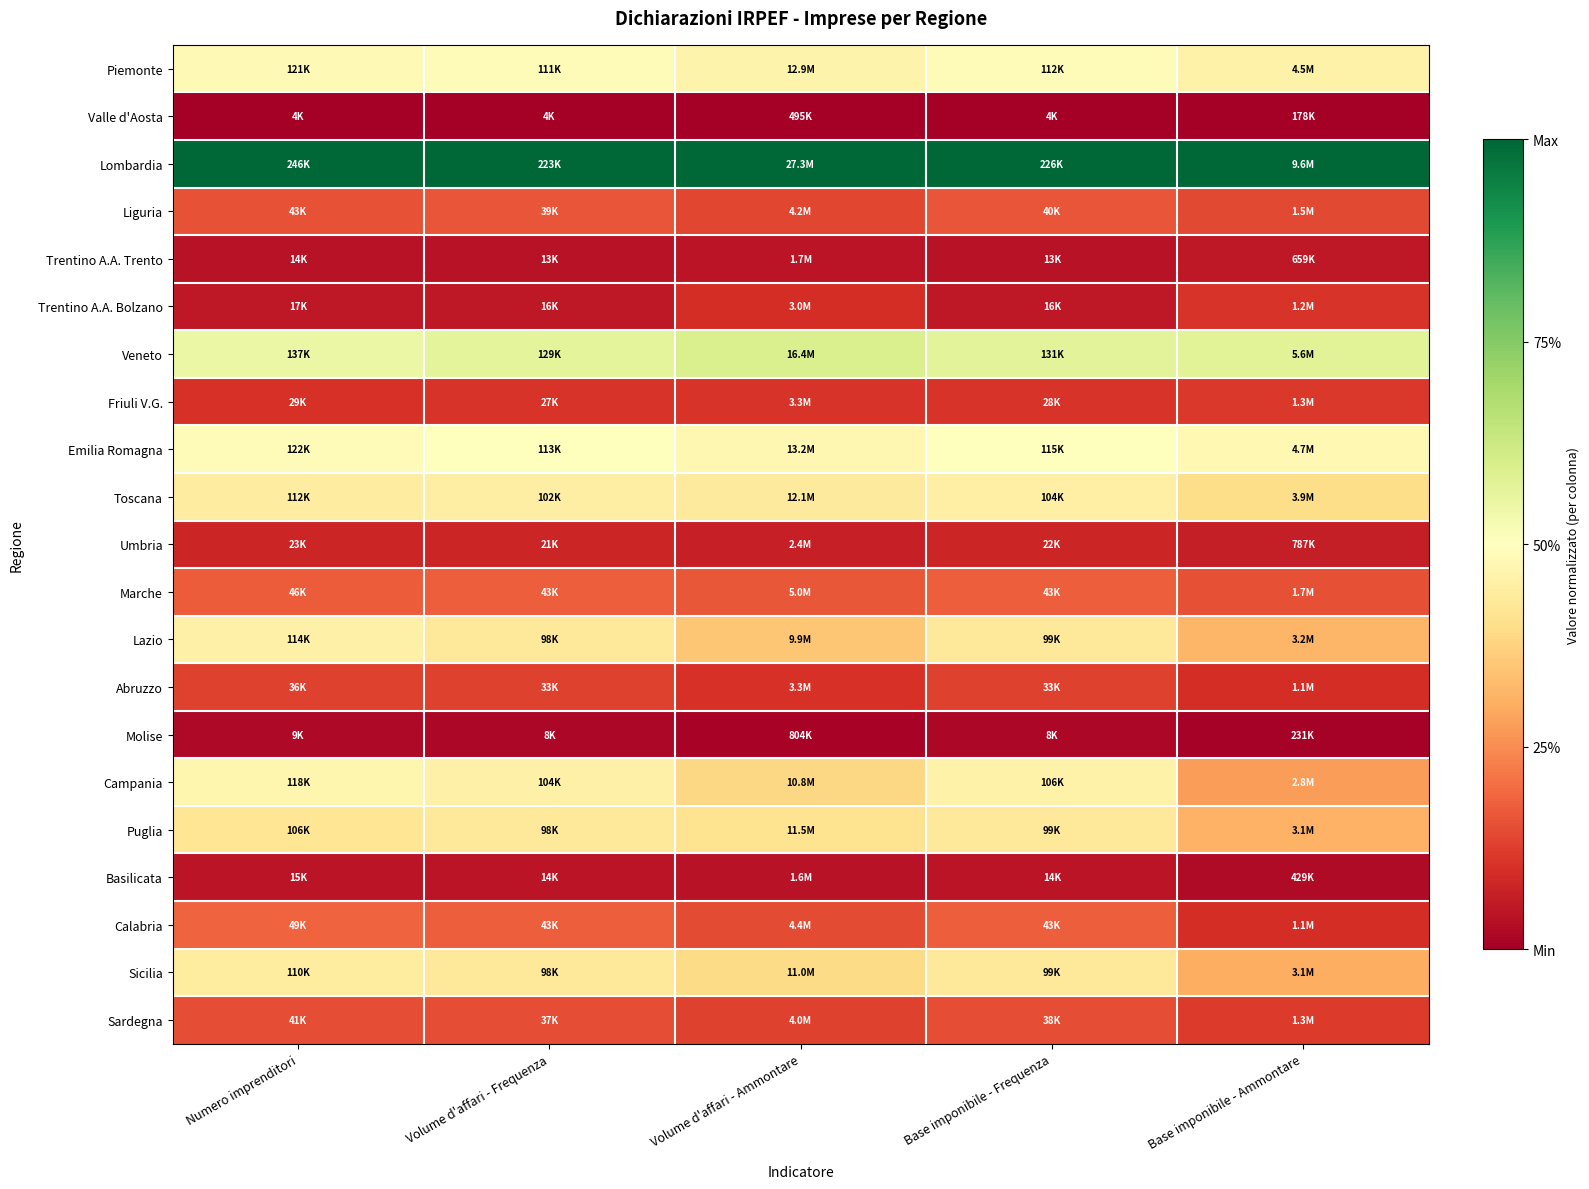

Which has a higher value, Base imponibile - Frequenza or Volume d'affari - Ammontare?

Base imponibile - Frequenza